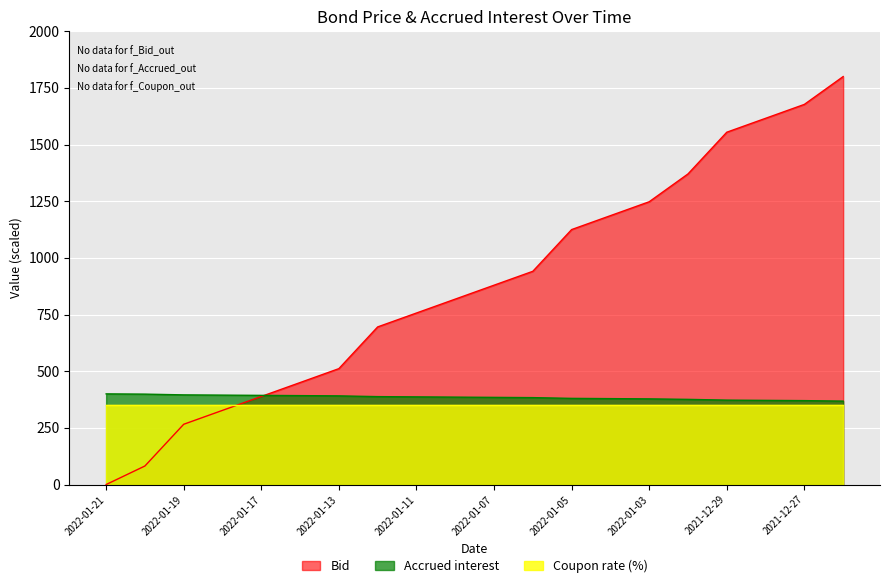

True or false: Accrued interest and Bid intersect in this chart.

True